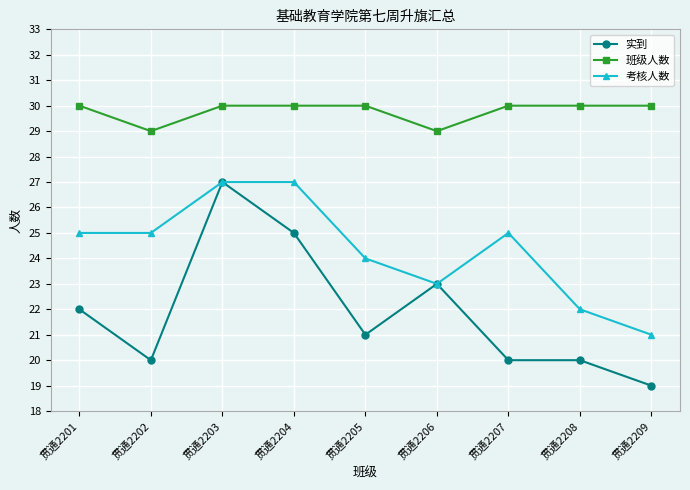

Which series has the widest spread of values?

实到